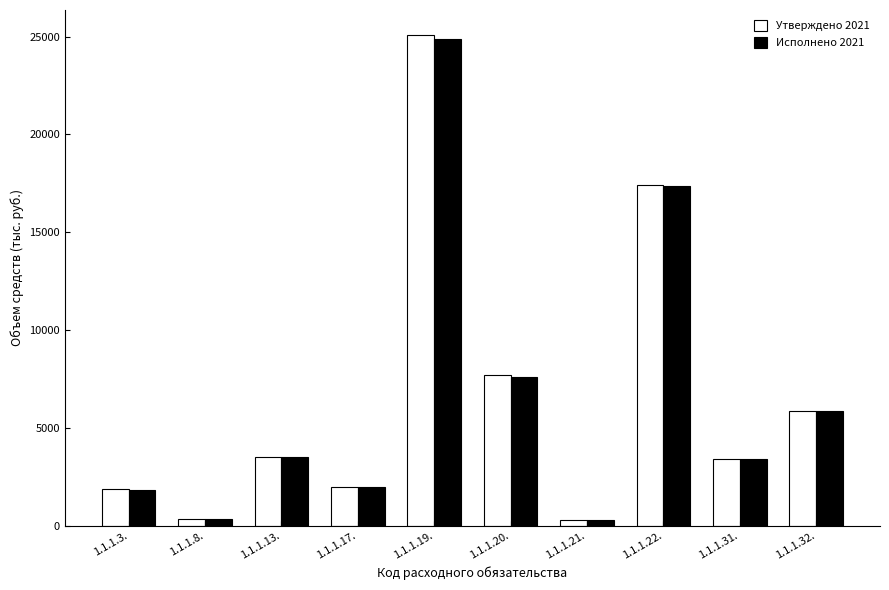

What is the difference between the Утверждено 2021 values at 1.1.1.17. and 1.1.1.20.?

5726.8